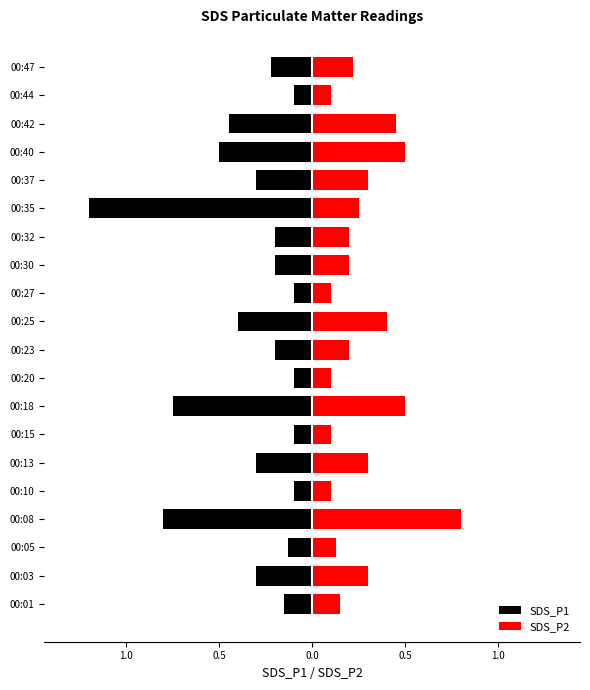

At how many categories does at least one series exceed 0?

20